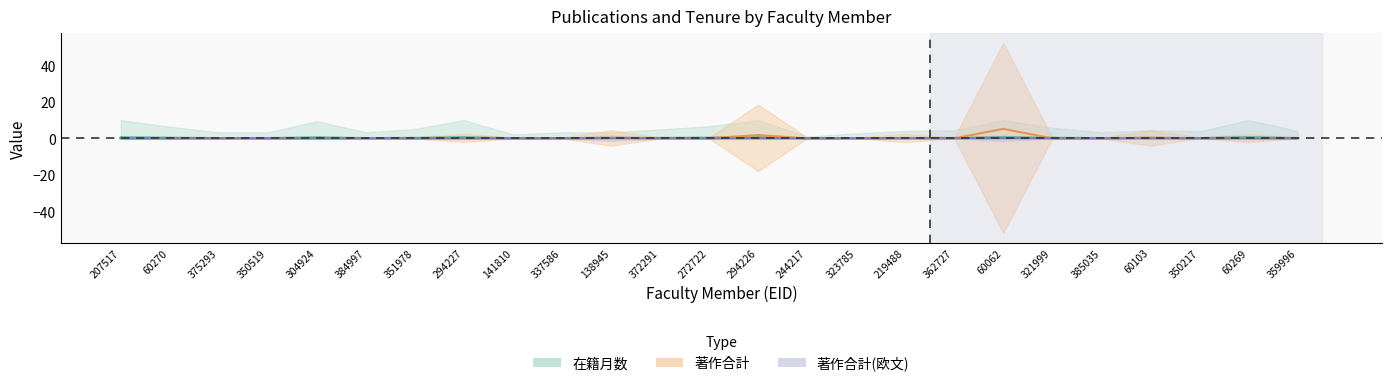

Which category has the highest value across all series?

60062